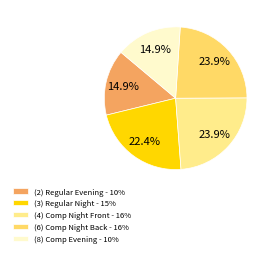

Is there a majority slice in this chart?

No